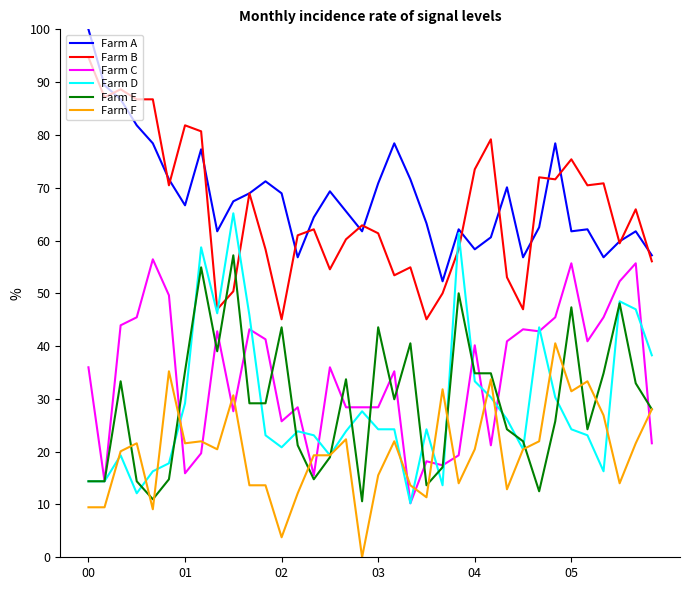

True or false: Farm C and Farm F intersect in this chart.

True